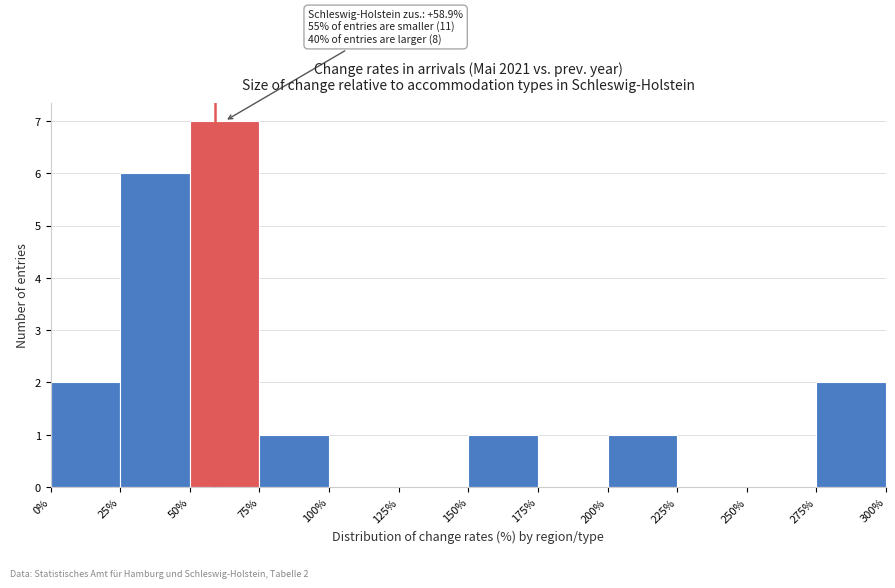

Over which range of the x-axis is the bar tallest?

50% to 75%